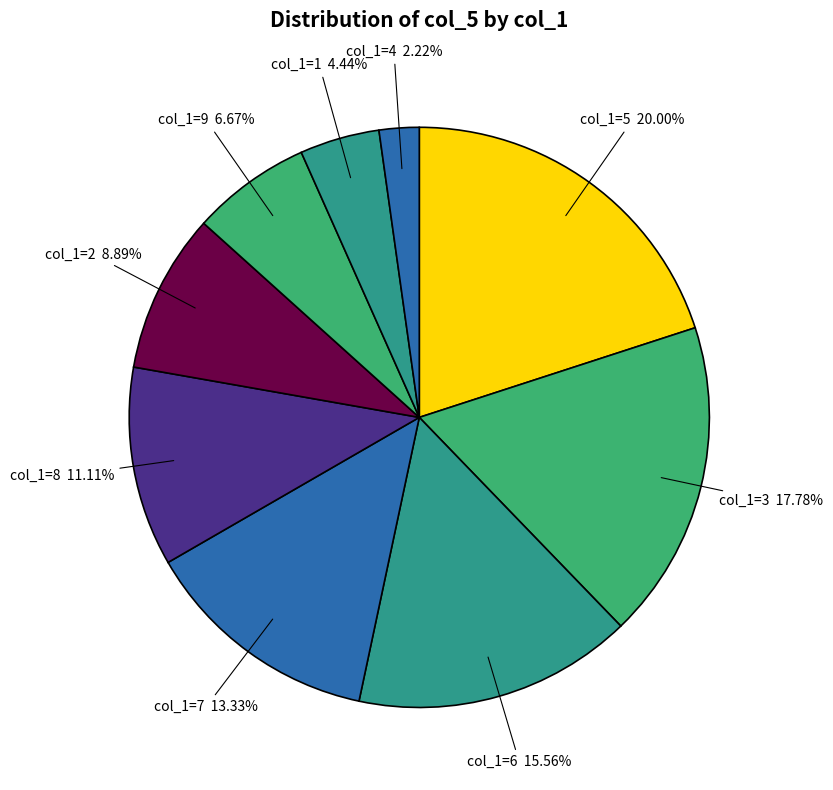

Is there any slice that represents more than half of the pie?

No